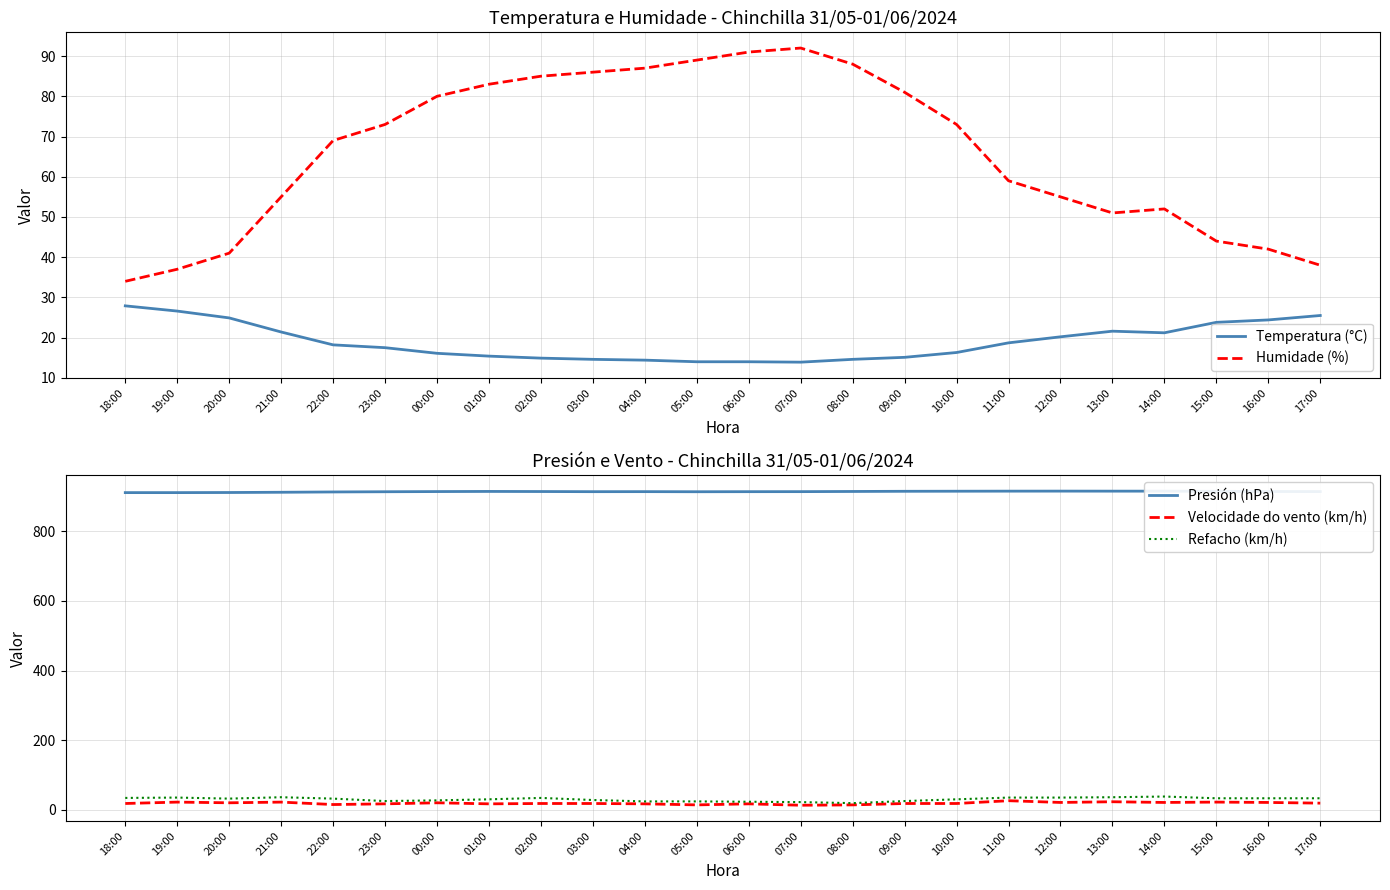

Where is the first local maximum for Velocidade do vento (km/h)?

19:00